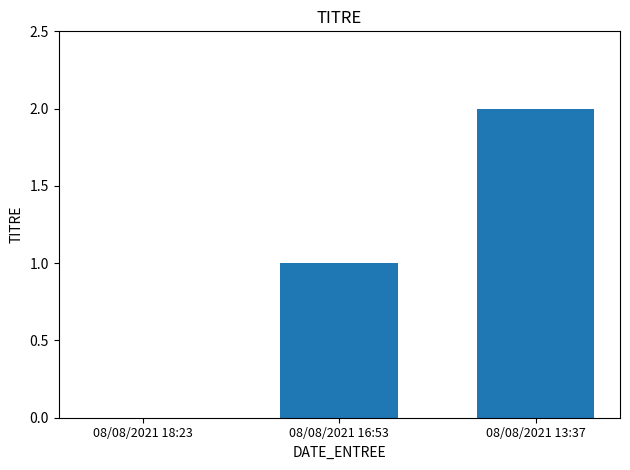

The chart shows a value of 0 at 08/08/2021 18:23. True or false?

True